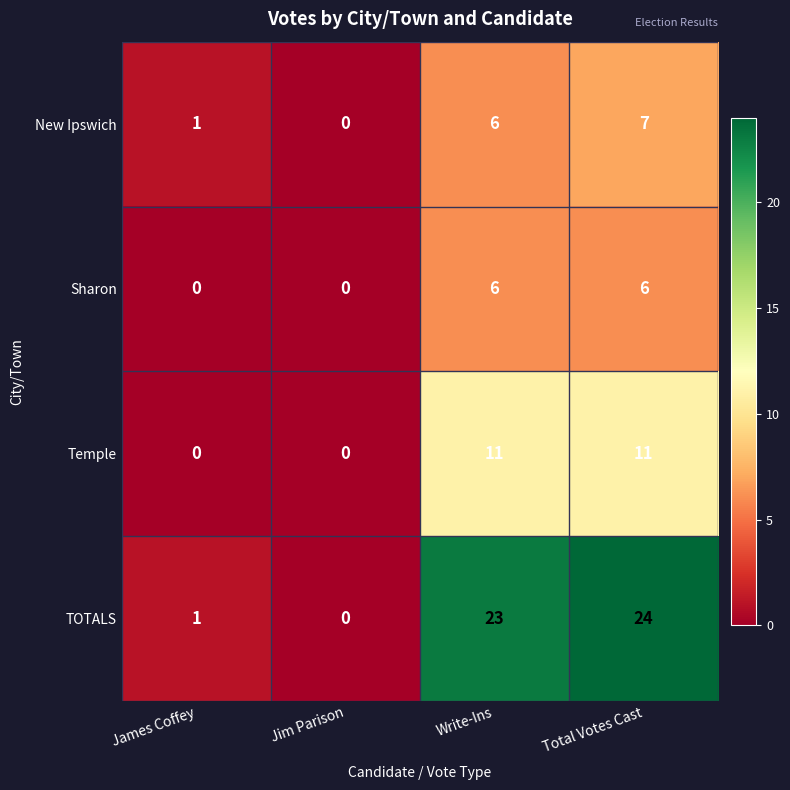

Which series has the largest range (max minus min)?

TOTALS